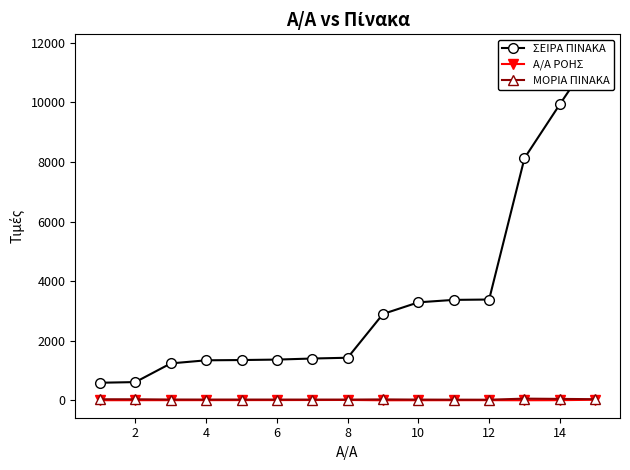

True or false: ΜΟΡΙΑ ΠΙΝΑΚΑ has more than 0 interior local peaks.

True